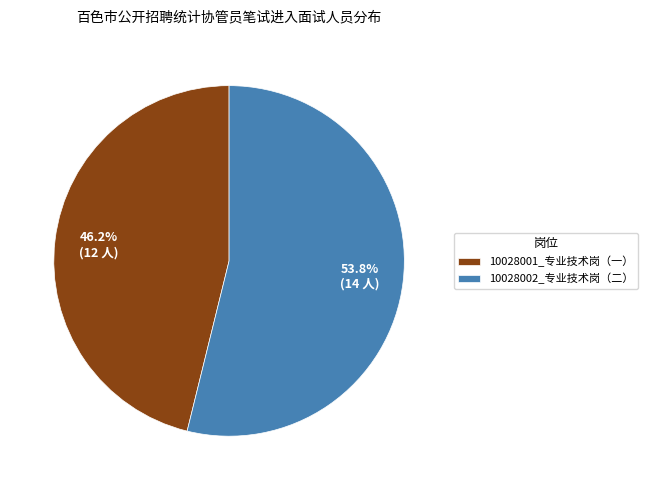

To the nearest percent, what is the difference between the largest and smallest slice percentages?

8%